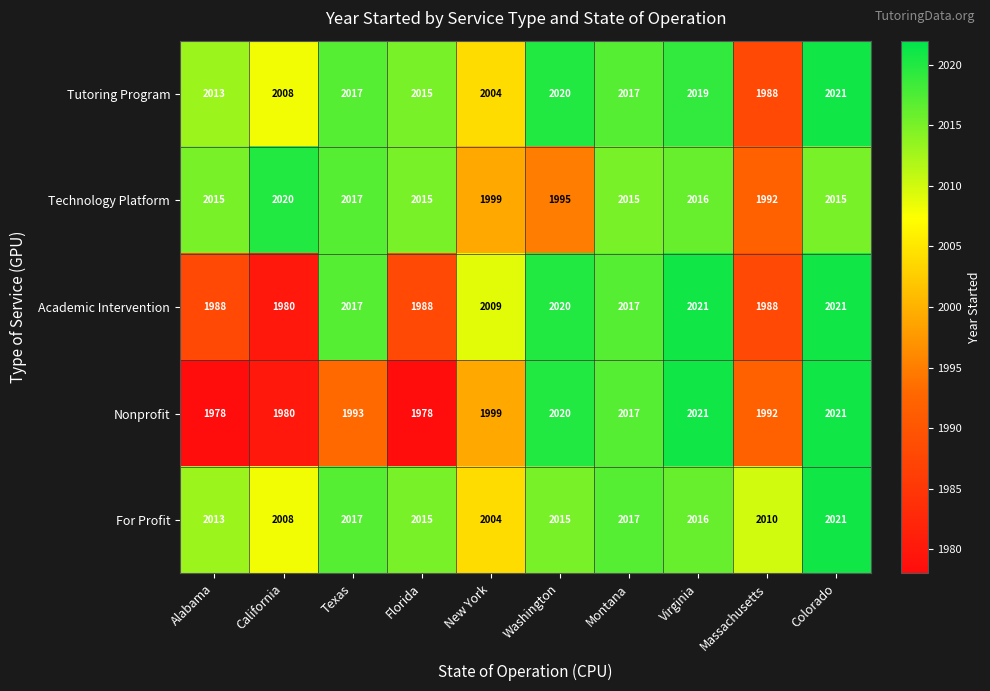

What is the sum of the Technology Platform values at Alabama and Virginia?

4031